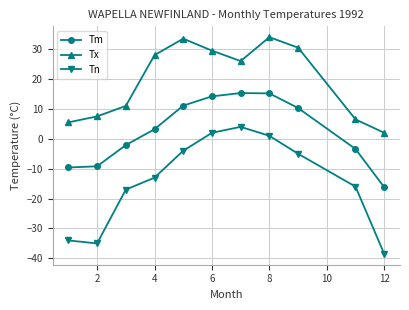

Rank the series by their maximum value, from highest to lowest.

Tx, Tm, Tn